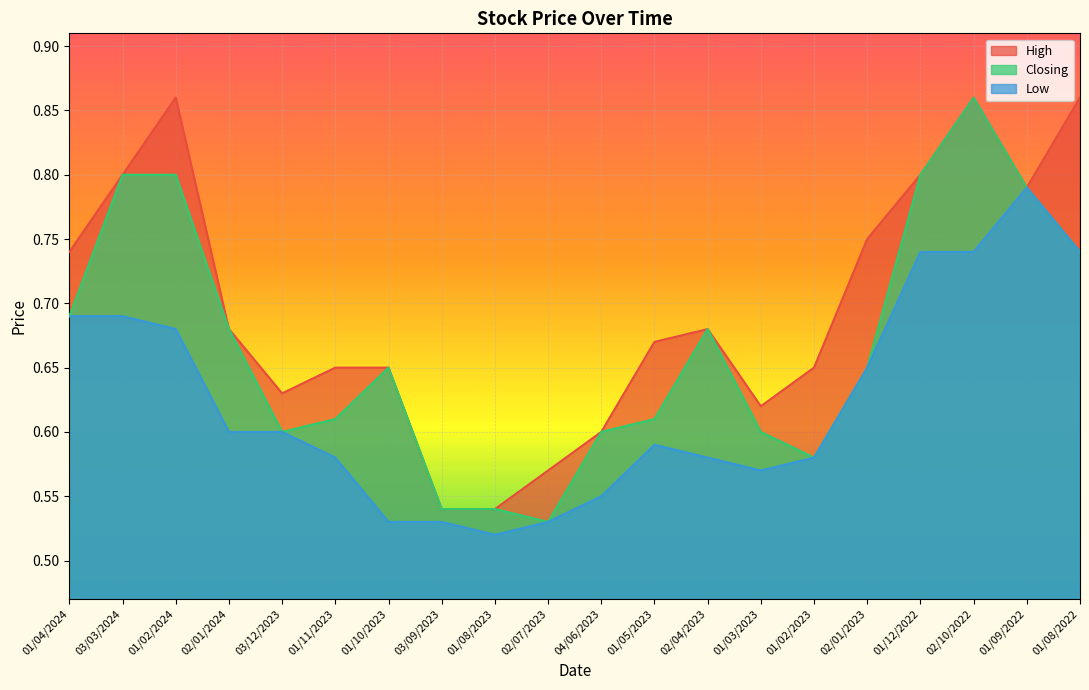

What position from the left is 01/12/2022?

17